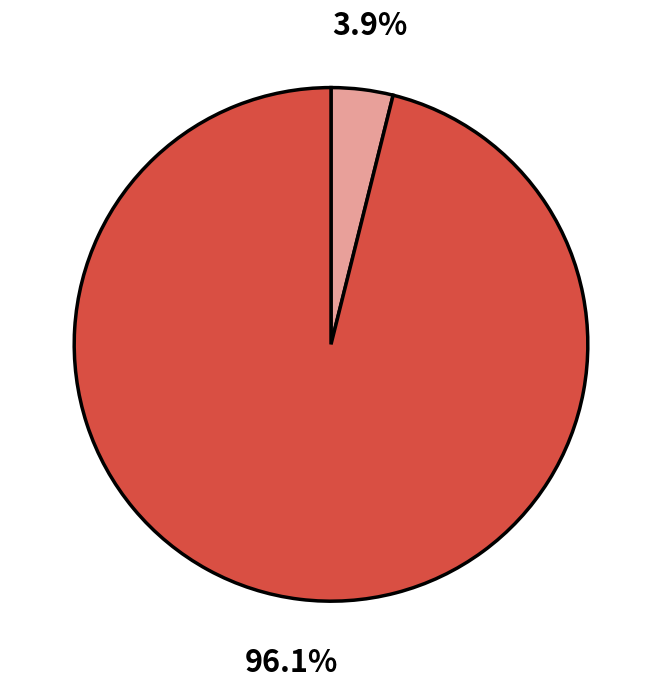

To the nearest percent, what is the average slice percentage?

50%